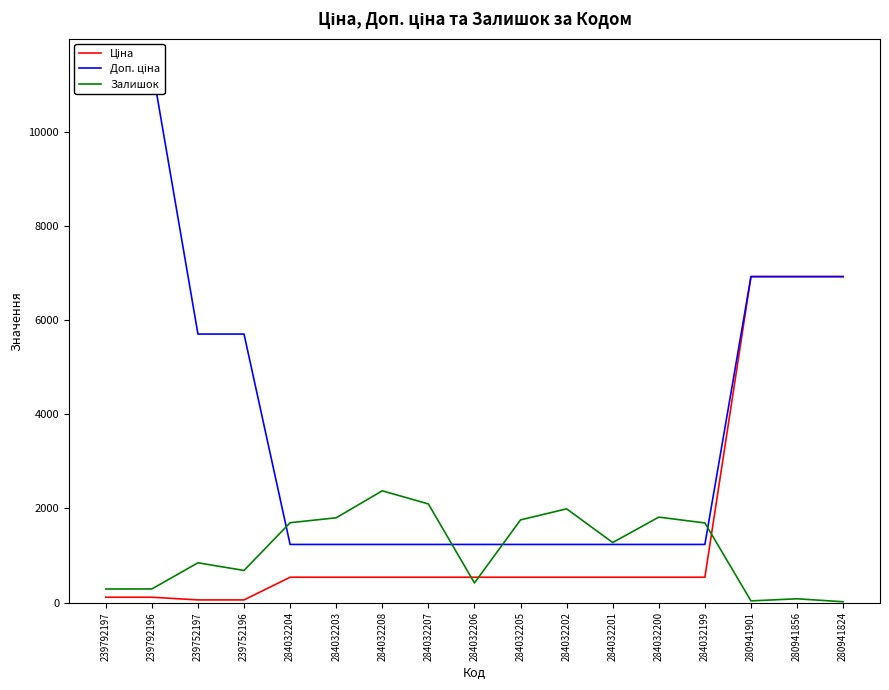

Which series changed the most between 239792196 and 284032203?

Доп. ціна